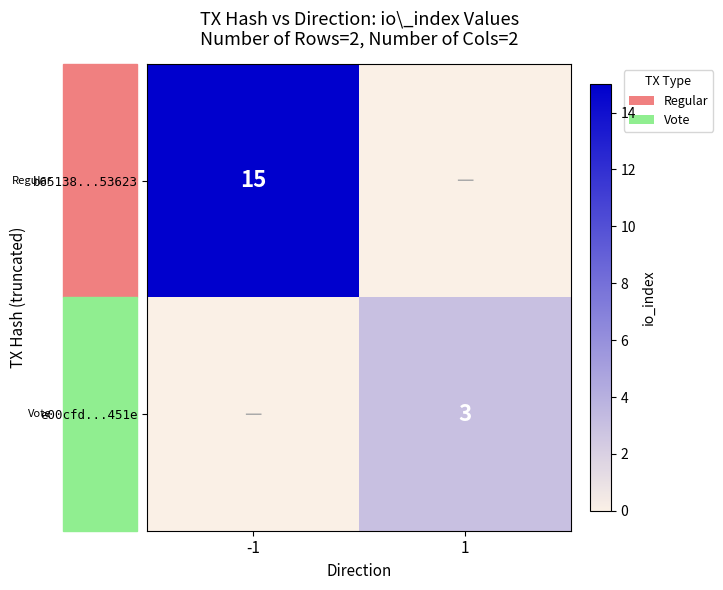

The b65138...53623 series shows 15 at -1. True or false?

True